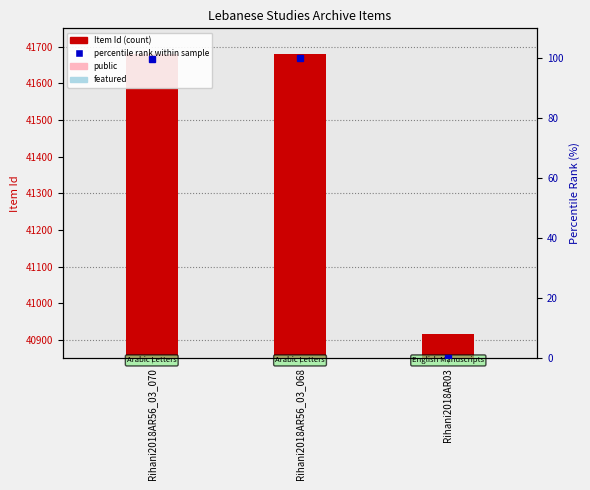

Is it true that Item Id equals 13648.9 at Rihani2018AR03?

False